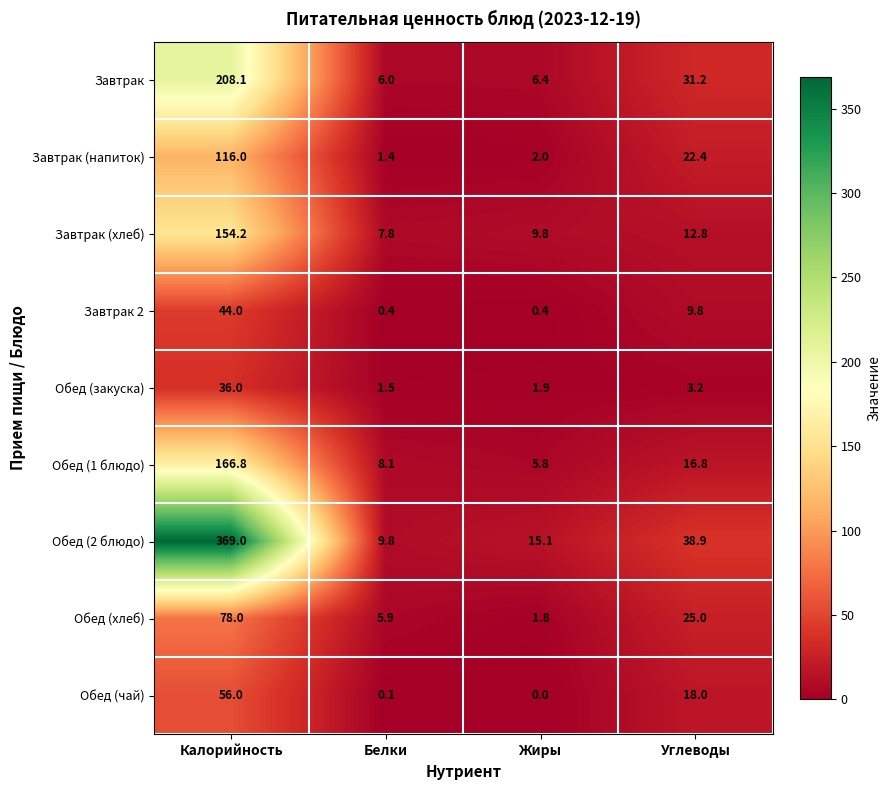

What is the total value across all series at Белки?

41.0